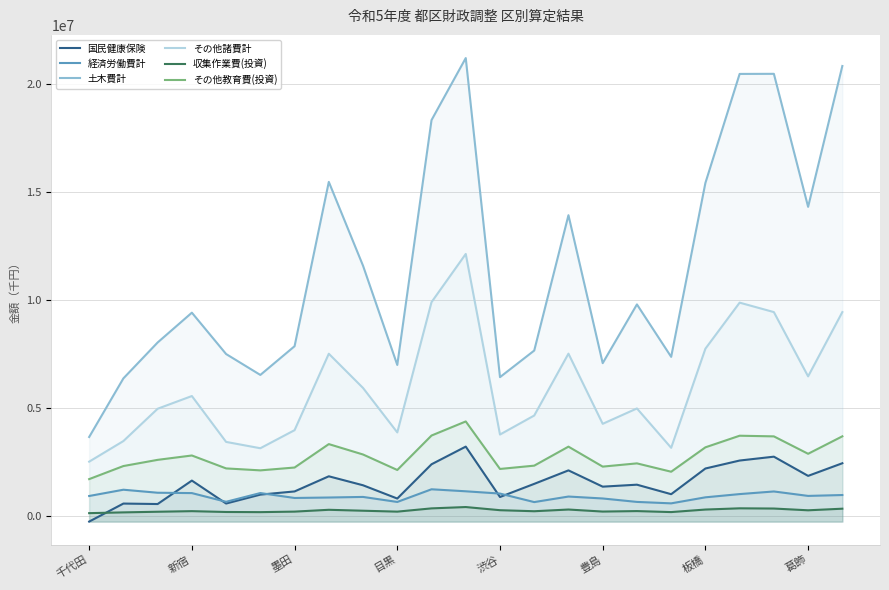

True or false: 土木費計 and その他教育費(投資) intersect in this chart.

False